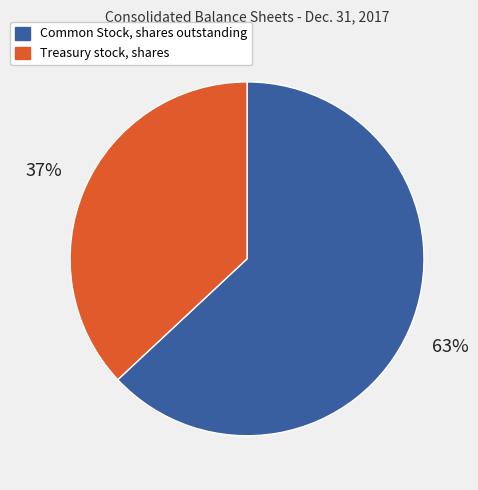

Which has a higher value, Common Stock, shares outstanding or Treasury stock, shares?

Common Stock, shares outstanding